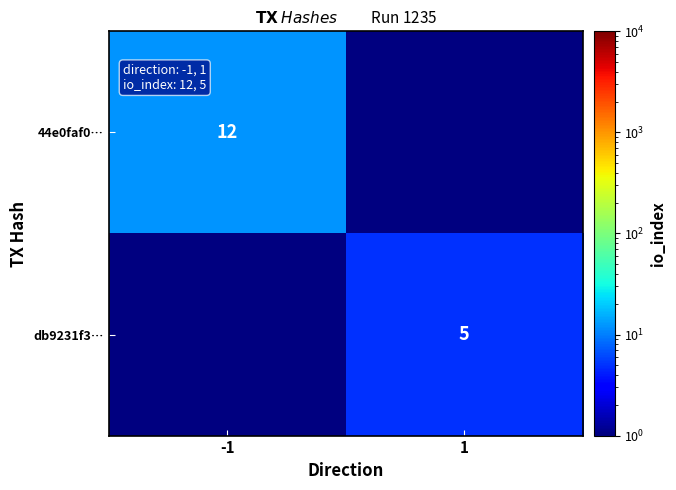

The db9231f3… series shows 7 at 1. True or false?

False